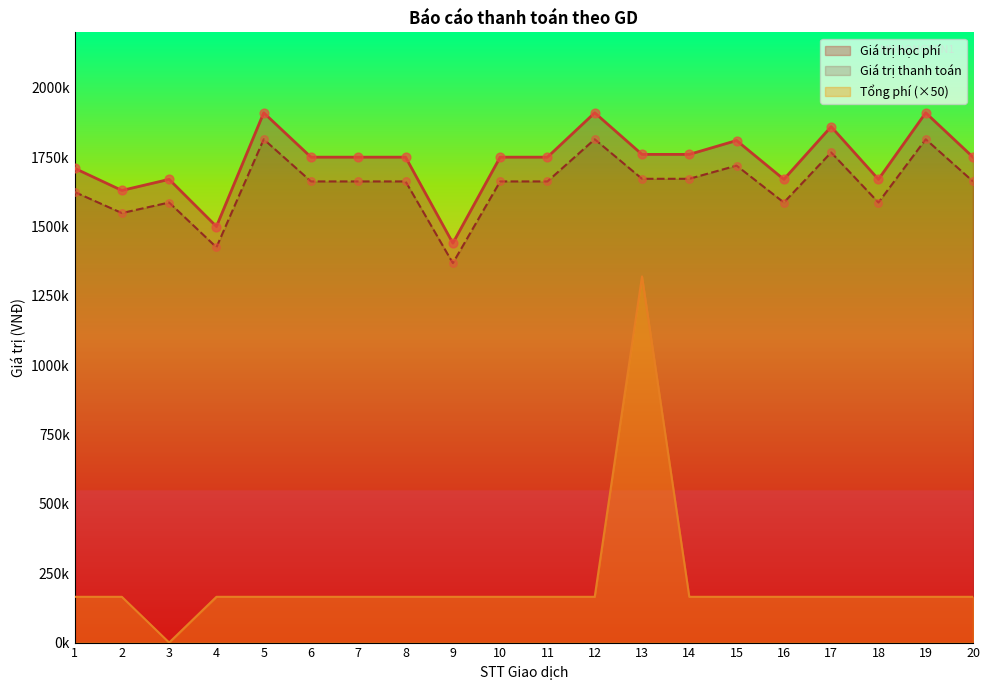

Which series has the largest total across all categories?

Giá trị học phí